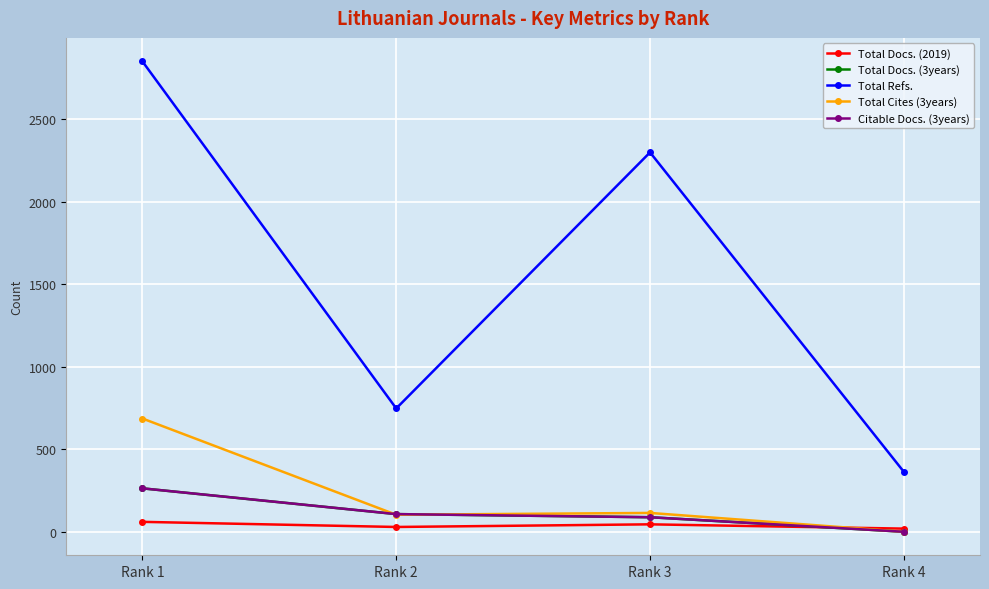

Is it true that Total Cites (3years) equals 238 at Rank 4?

False